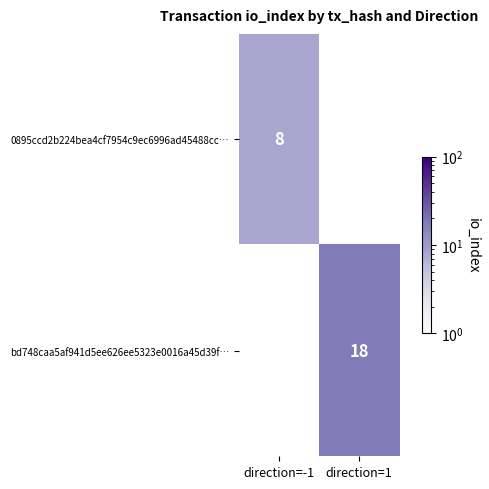

True or false: bd748caa5af941d5ee626ee5323e0016a45d39f… has a value of 29 at direction=1.

False